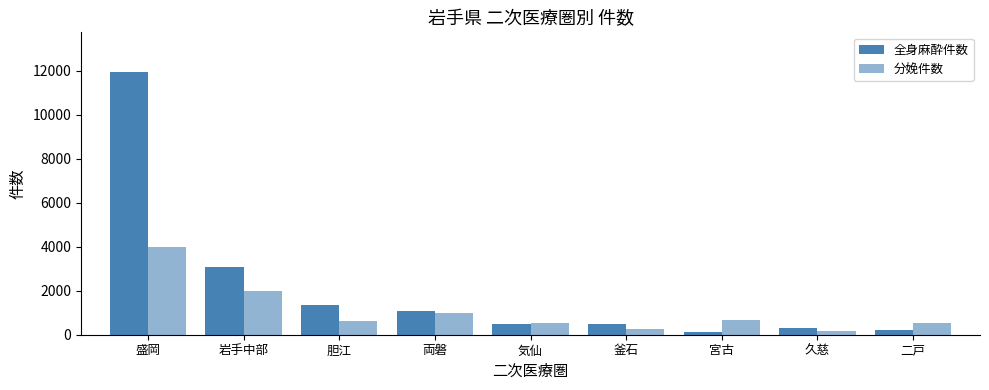

Where is 全身麻酔件数 nearest to the value 6042?

岩手中部